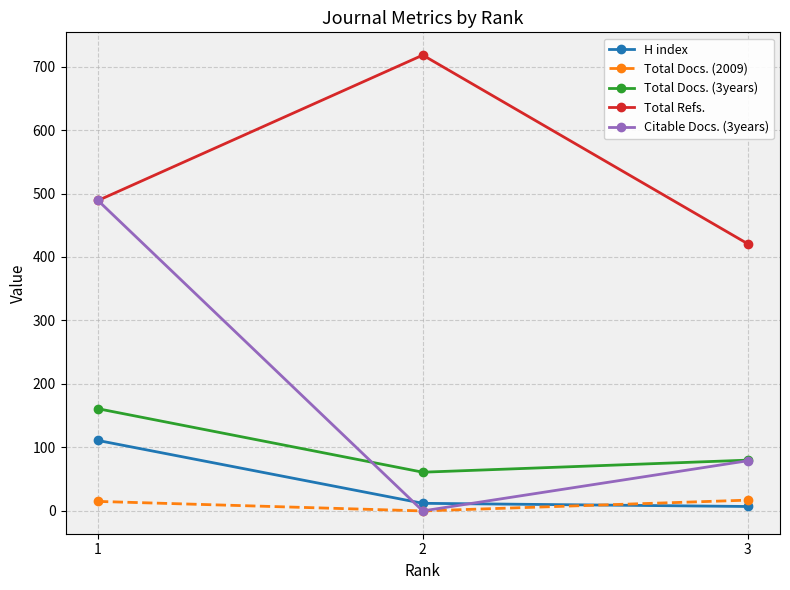

Rank the series by their maximum value, from lowest to highest.

Total Docs. (2009), H index, Total Docs. (3years), Citable Docs. (3years), Total Refs.